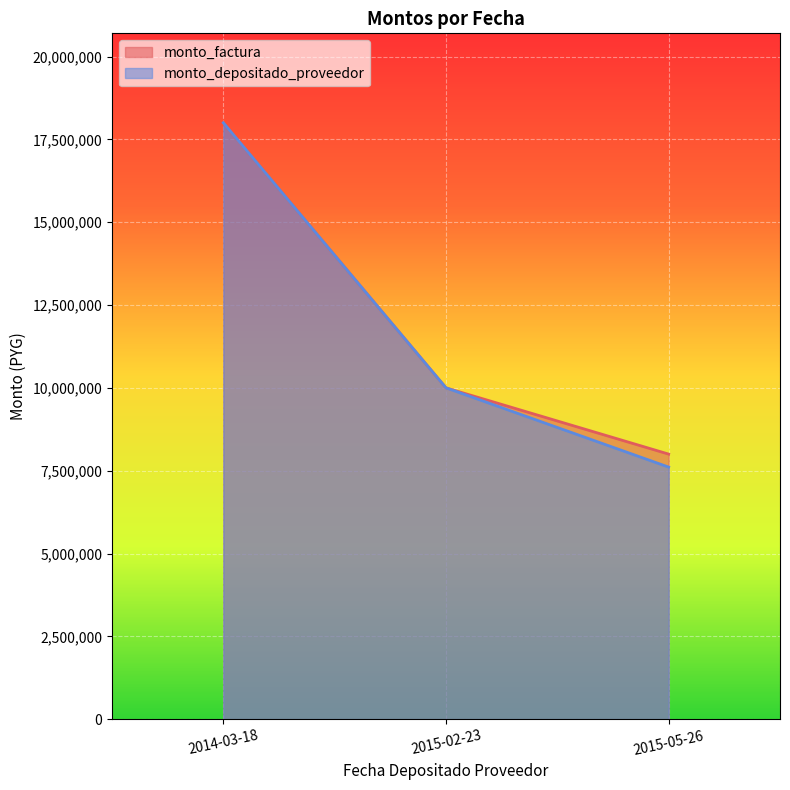

What is the total value across all series at 2015-05-26?

15607854